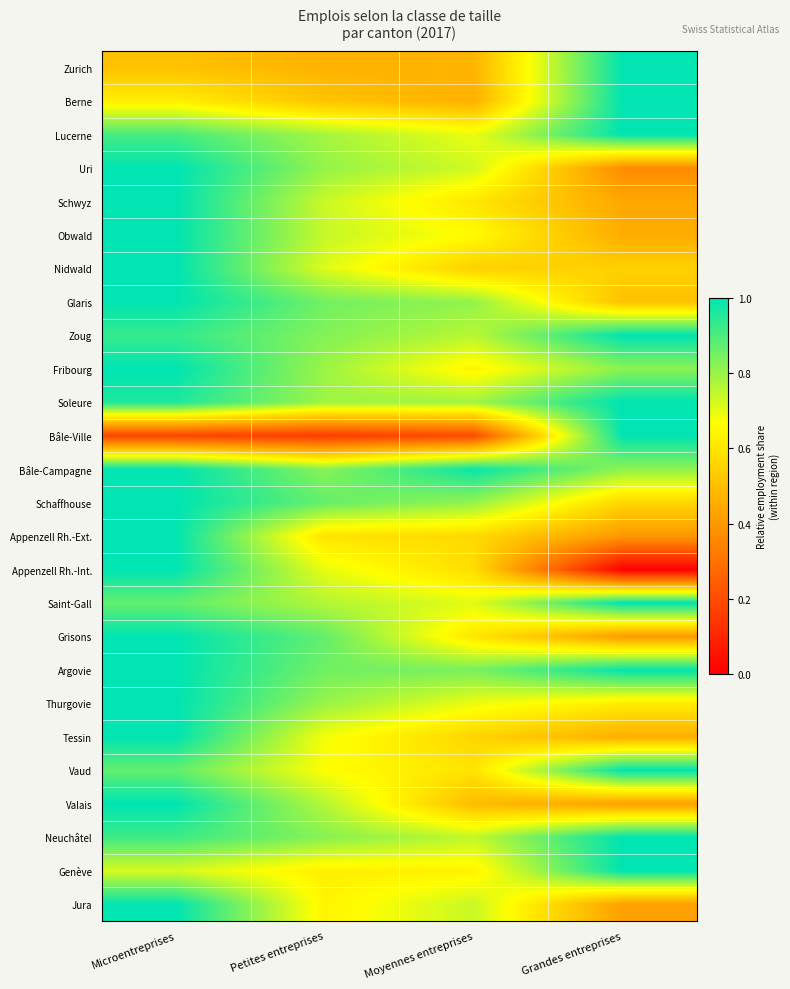

What is the spread (max minus min) of values at Moyennes entreprises?

0.8